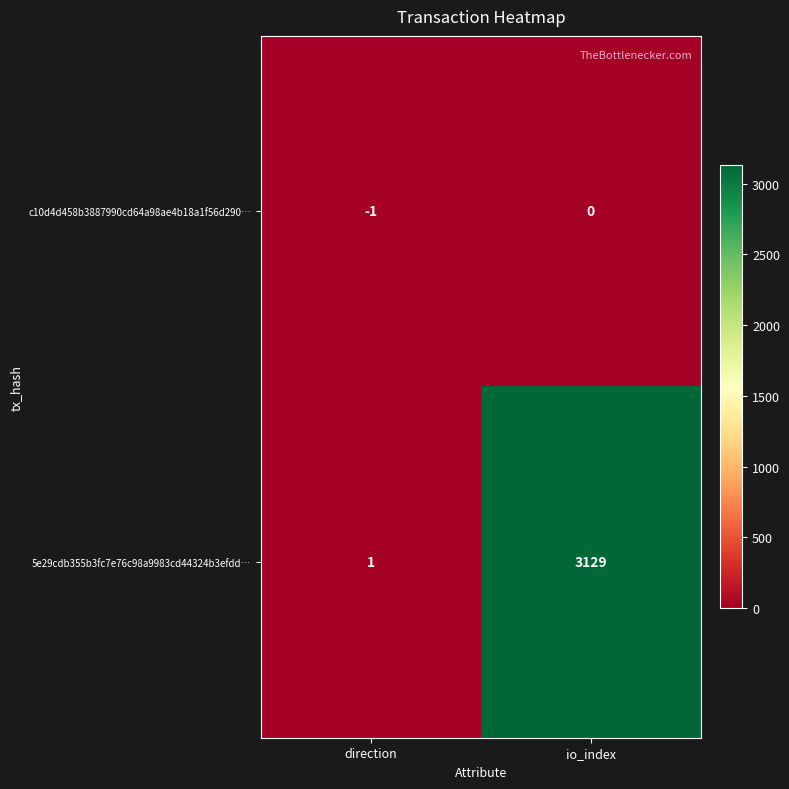

Reading left to right, extract all data points from this chart.

c10d4d458b3887990cd64a98ae4b18a1f56d290…: direction=-1	io_index=0
5e29cdb355b3fc7e76c98a9983cd44324b3efdd…: direction=1	io_index=3129